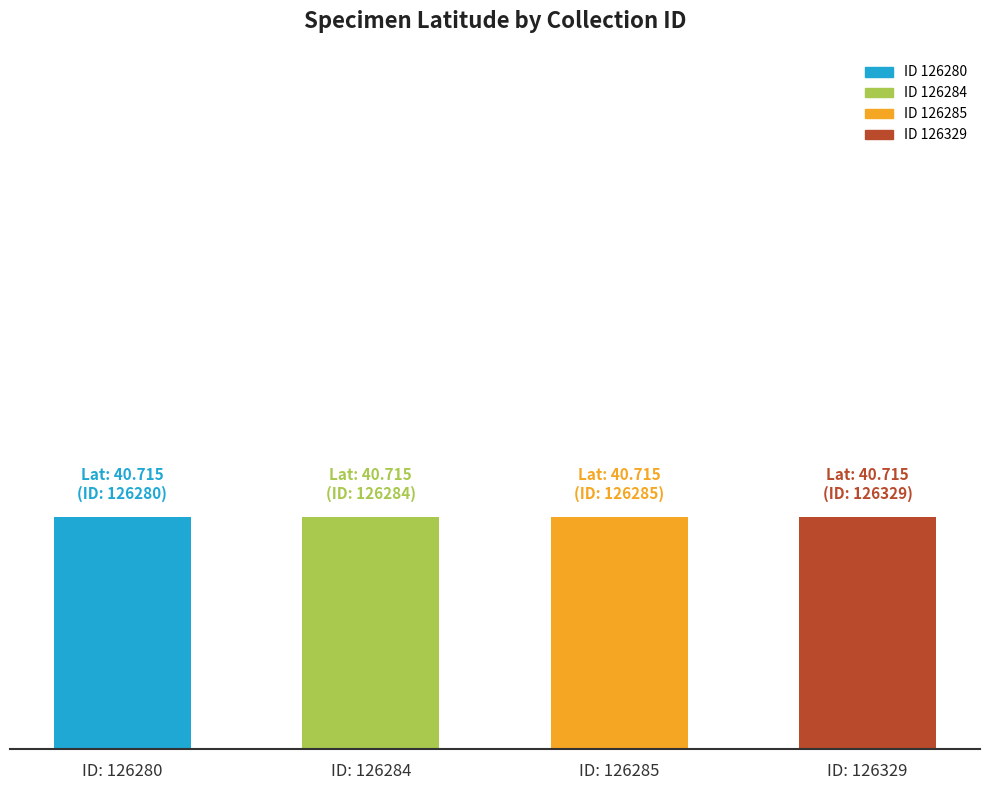

Does the chart contain stacked bars?

No